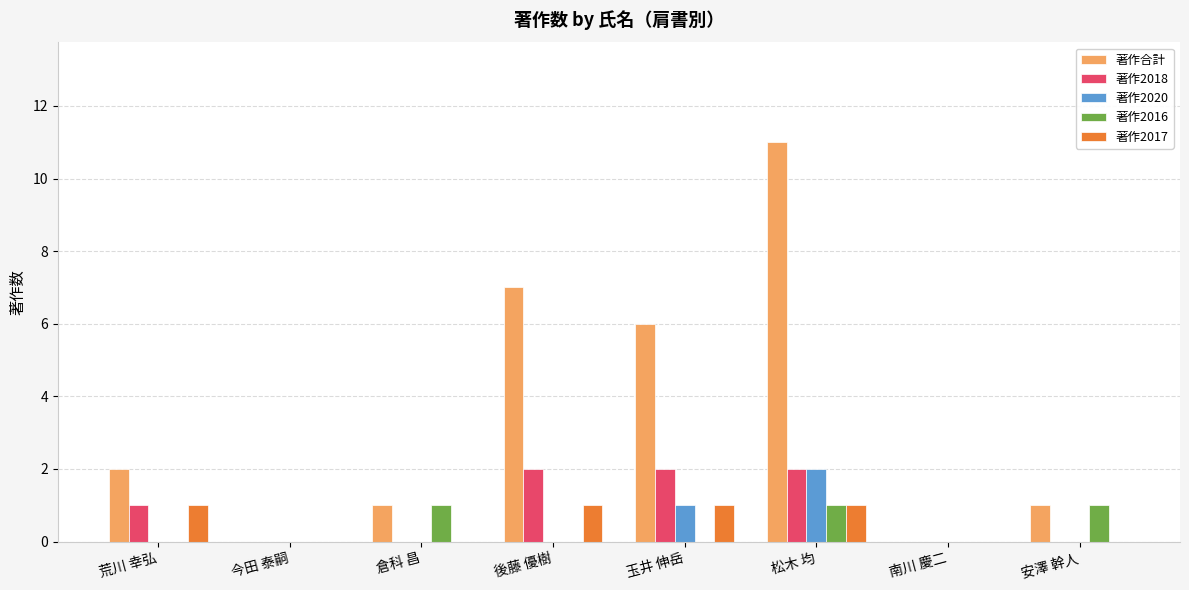

Reading left to right, list all the values displayed in this chart.

著作合計: 荒川 幸弘=2	今田 泰嗣=0	倉科 昌=1	後藤 優樹=7	玉井 伸岳=6	松木 均=11	南川 慶二=0	安澤 幹人=1
著作2018: 荒川 幸弘=1	今田 泰嗣=0	倉科 昌=0	後藤 優樹=2	玉井 伸岳=2	松木 均=2	南川 慶二=0	安澤 幹人=0
著作2020: 荒川 幸弘=0	今田 泰嗣=0	倉科 昌=0	後藤 優樹=0	玉井 伸岳=1	松木 均=2	南川 慶二=0	安澤 幹人=0
著作2016: 荒川 幸弘=0	今田 泰嗣=0	倉科 昌=1	後藤 優樹=0	玉井 伸岳=0	松木 均=1	南川 慶二=0	安澤 幹人=1
著作2017: 荒川 幸弘=1	今田 泰嗣=0	倉科 昌=0	後藤 優樹=1	玉井 伸岳=1	松木 均=1	南川 慶二=0	安澤 幹人=0